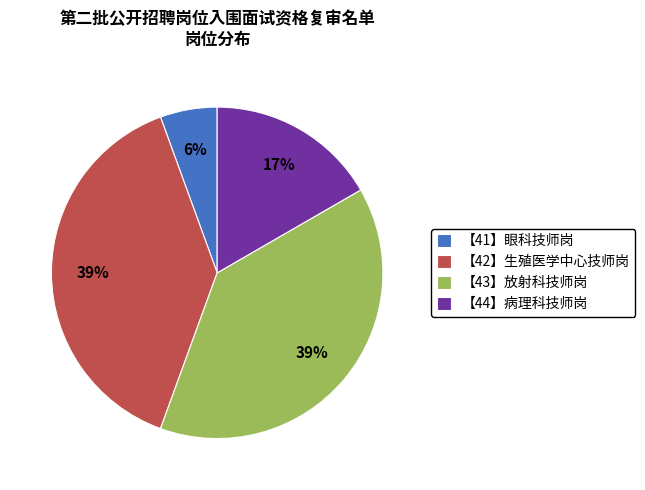

To the nearest percent, what portion does 【44】病理科技师岗 represent?

17%